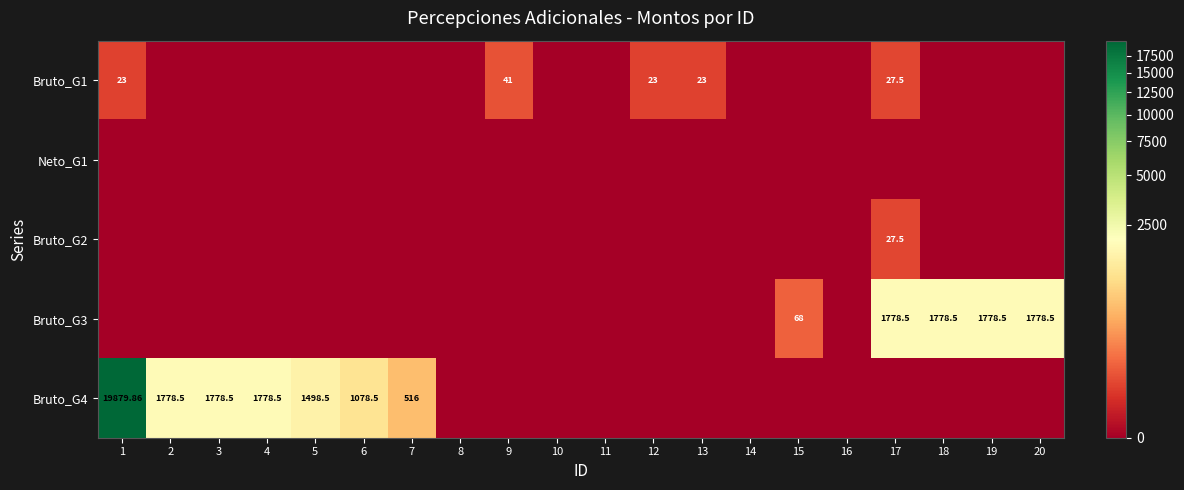

How many data points in Bruto_G2 are above 0?

1